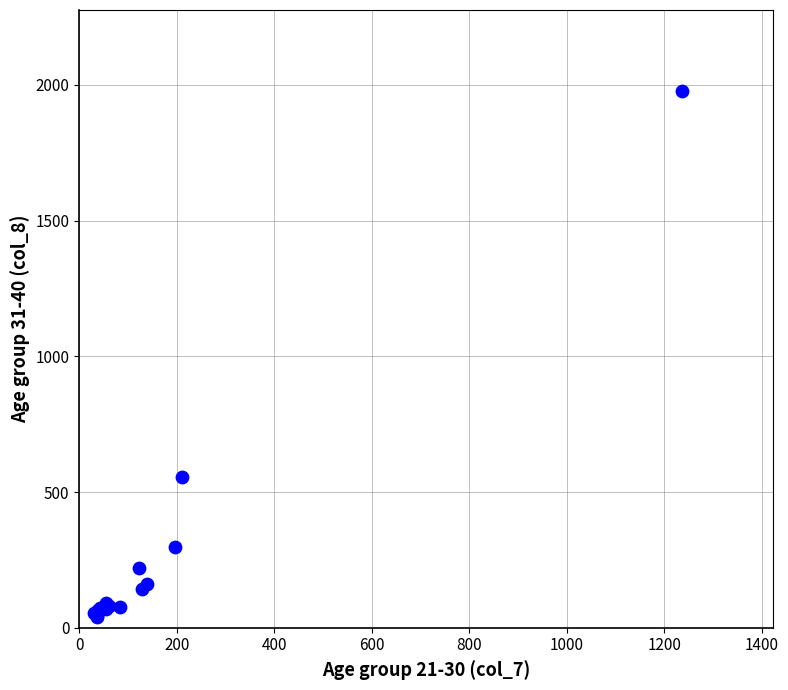

What Y value in the scatter plot is closest to 1010?

557